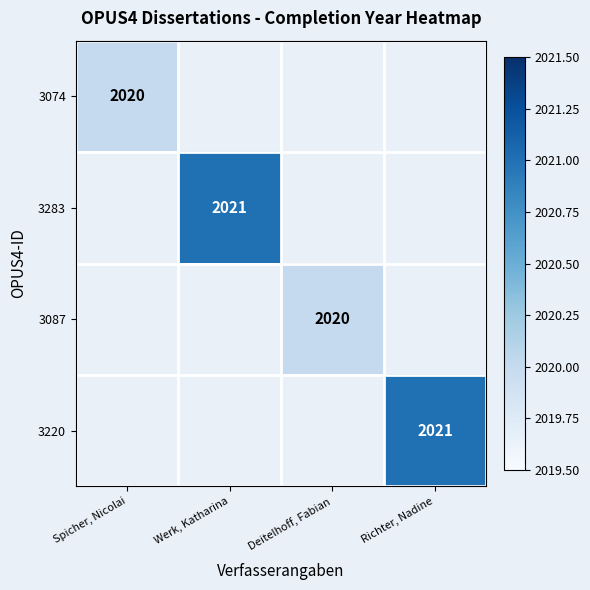

What is the maximum value shown in the chart?

2021.0